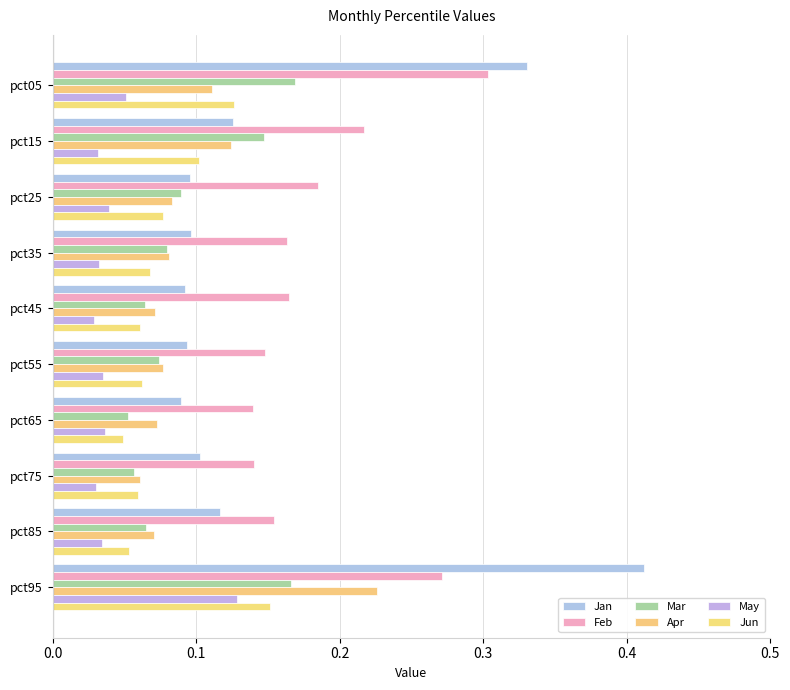

How many categories are shown in the chart?

10